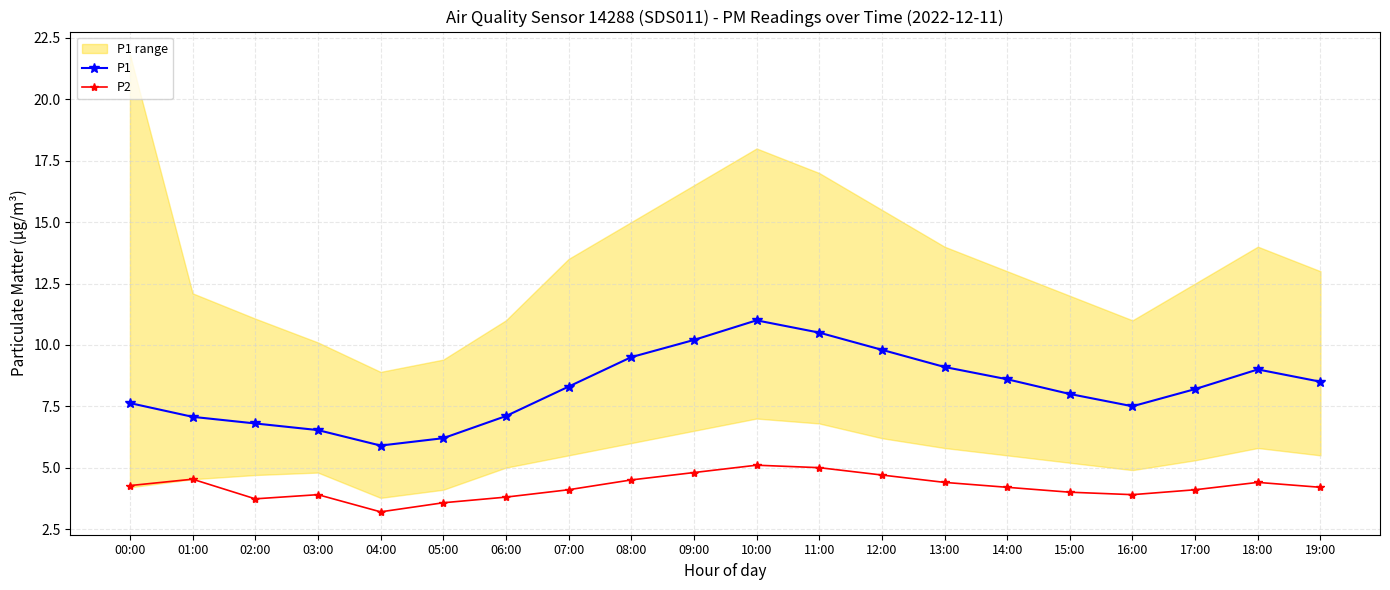

At which label does P2 first exceed 4?

00:00